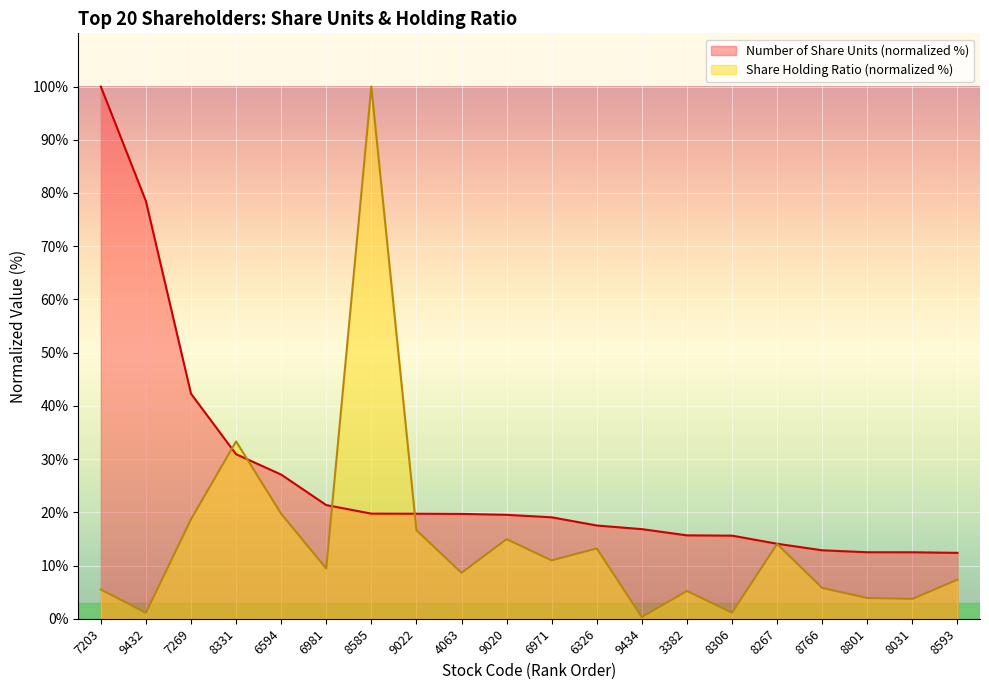

Is the value of Share Holding Ratio at 8306 greater than the value of Number of Share Units at 7269?

No